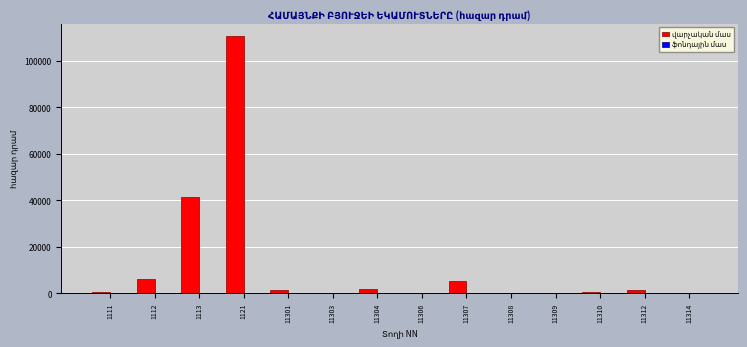

Is it true that the value at 1121 is 110519.2?

True